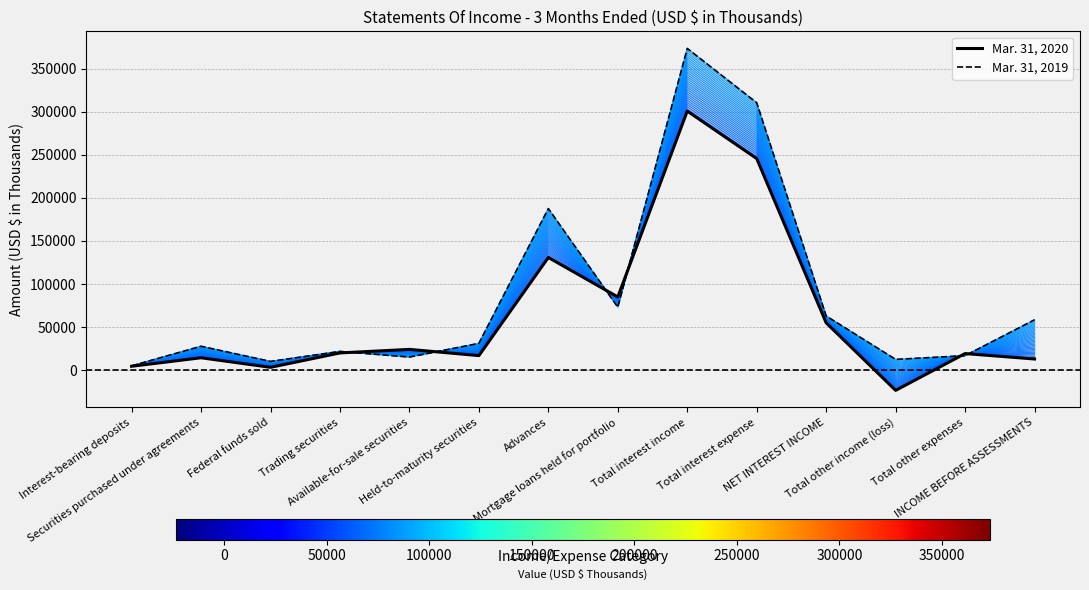

Where does the Mar. 31, 2019 series first go above 31273?

Advances